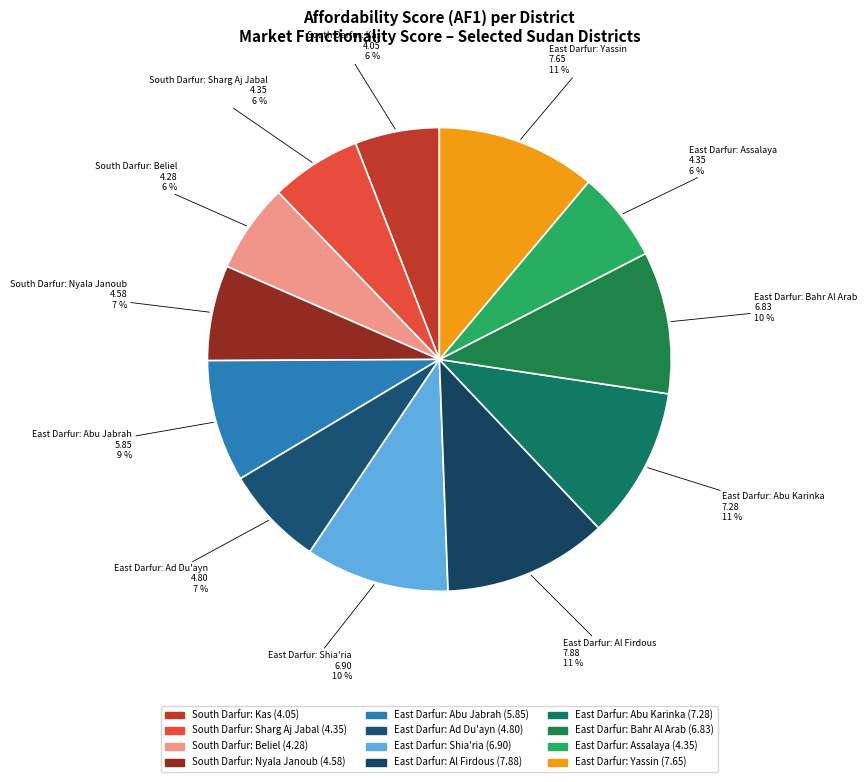

Do South Darfur: Kas and East Darfur: Assalaya together represent more than half of the pie?

No